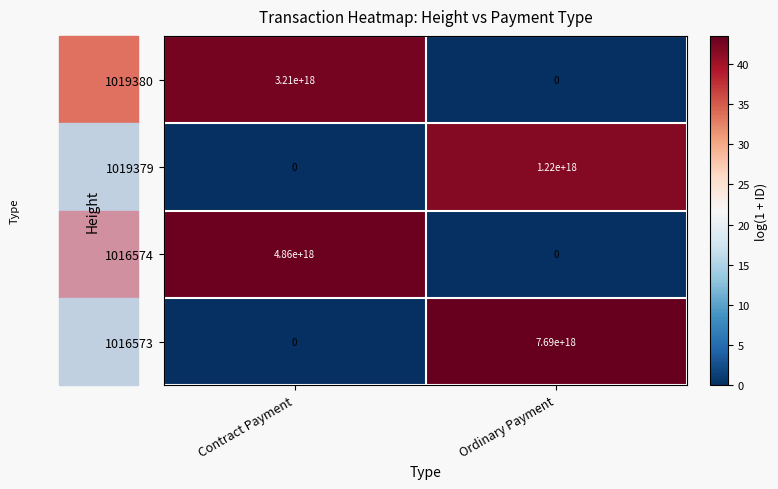

Which series has the widest spread of values?

1016573